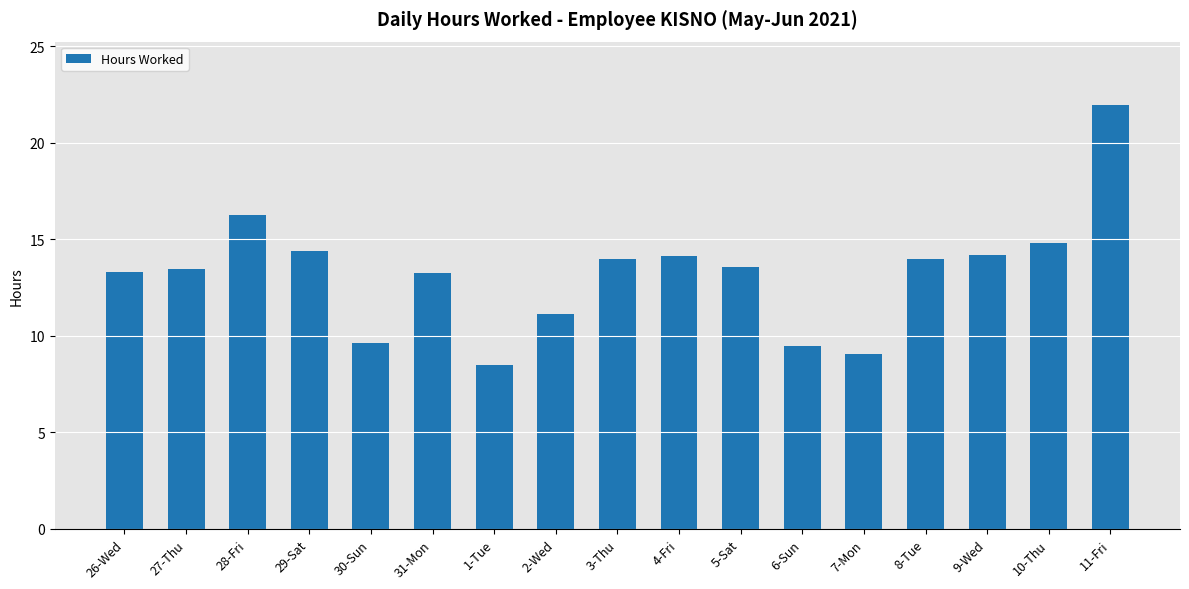

What is the value of the 10th bar from the left?

14.1